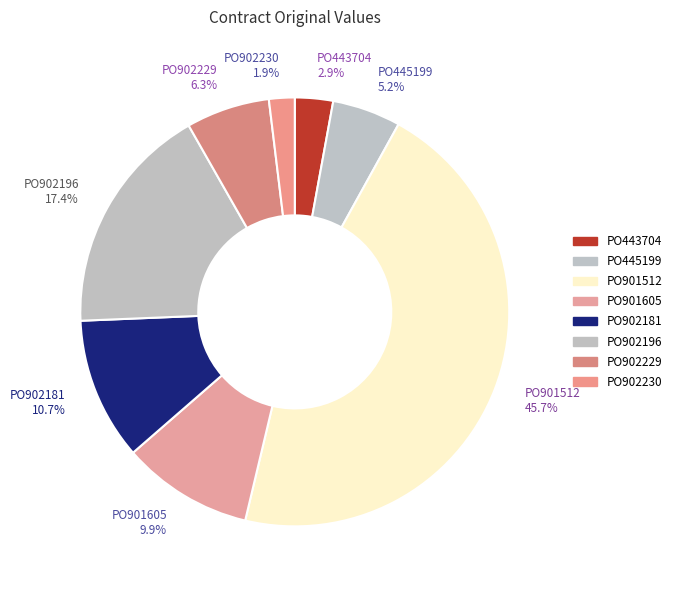

Does any single category account for the majority?

No